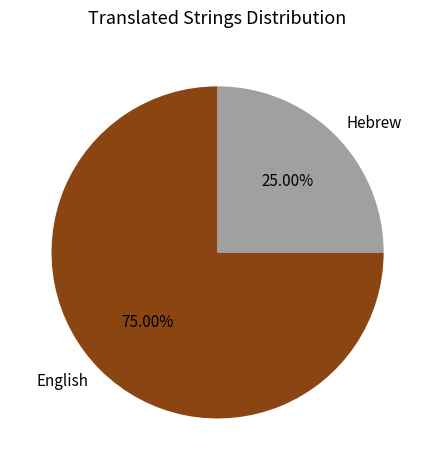

Approximately how many times larger is the value at English compared to Hebrew?

3.0